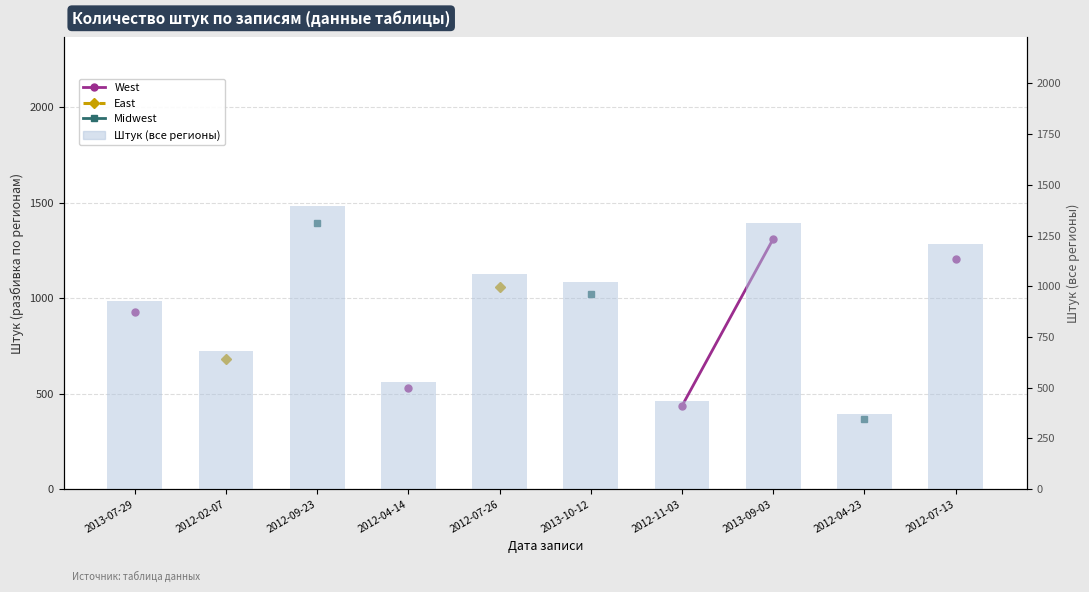

Which series has the widest spread of values?

Штук (все регионы)